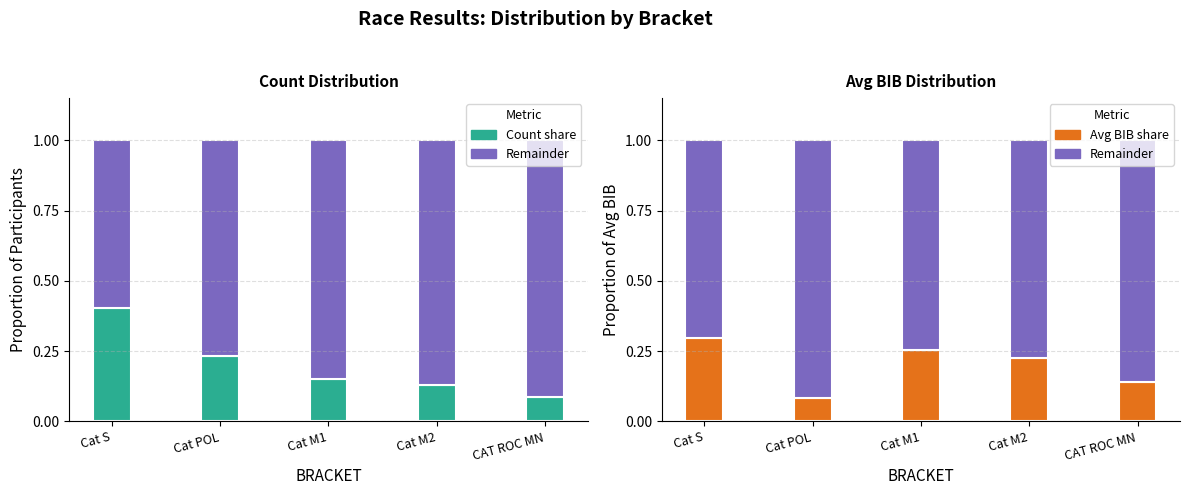

What is the difference between the maximum and minimum values in the Remainder series?

0.2